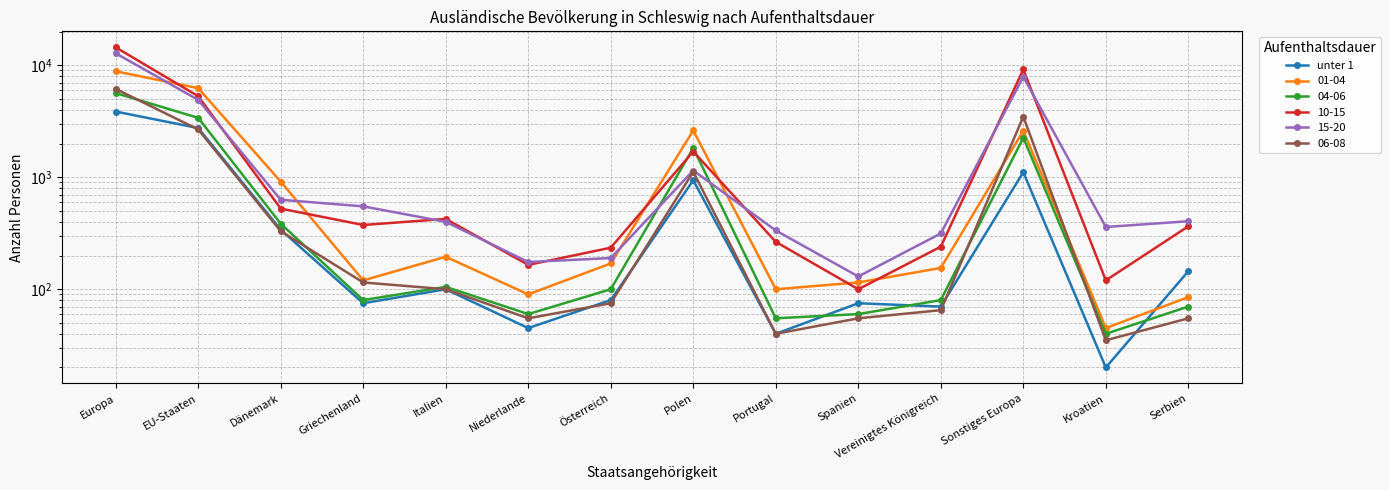

What is the maximum value shown in the chart?

3865